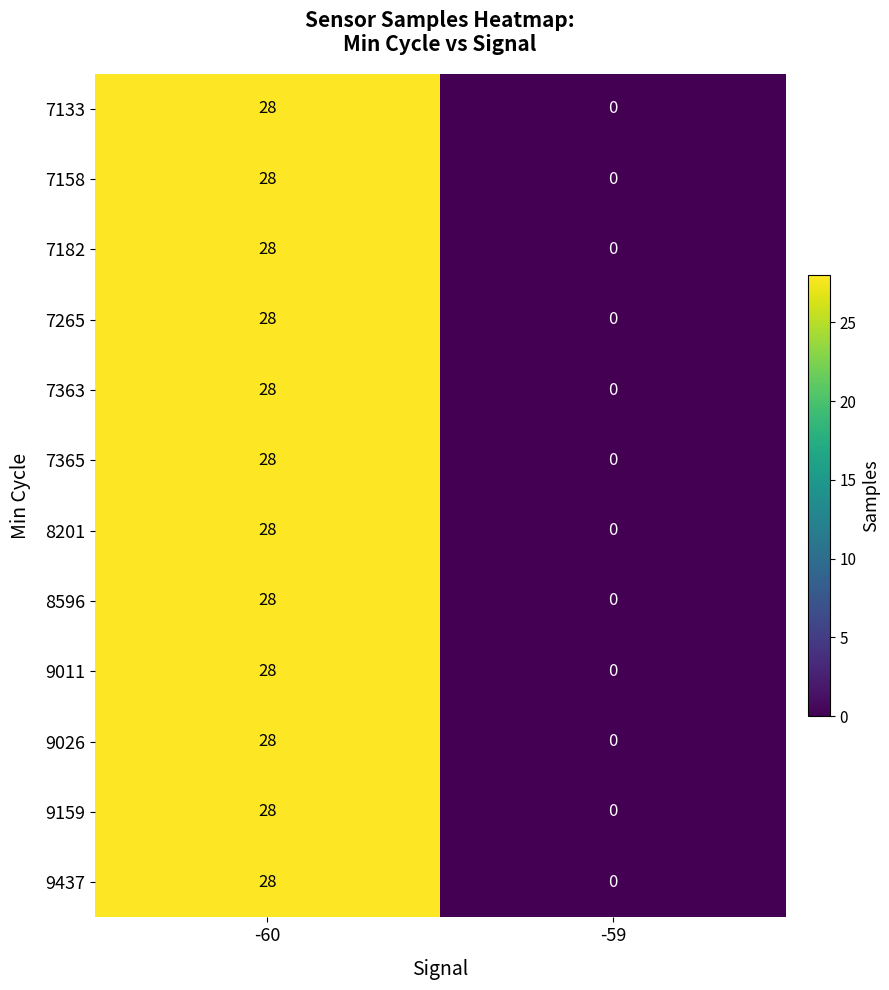

How many values in the 7365 series are below 28?

1